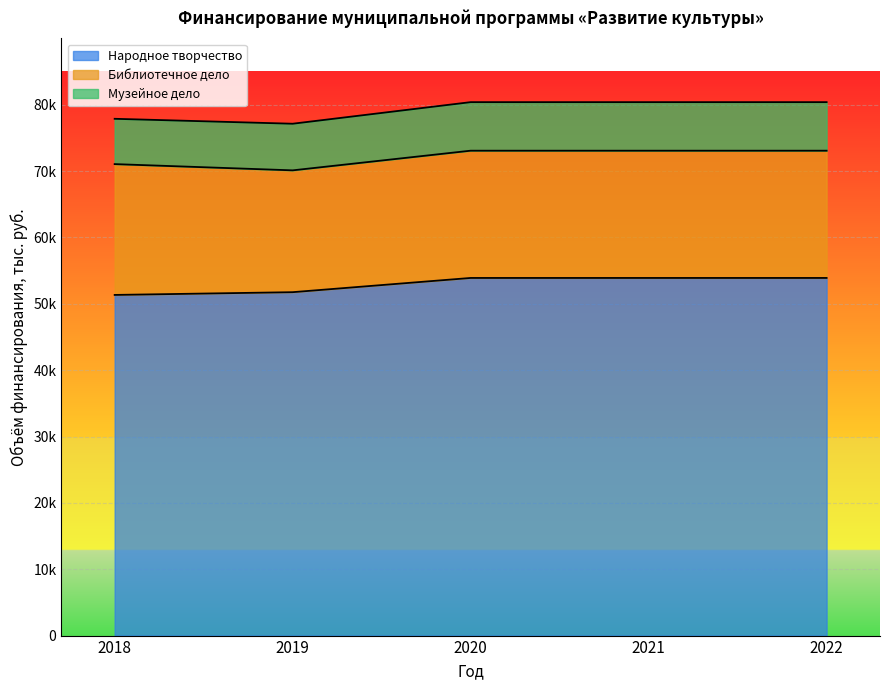

At which category does the chart reach its peak across all series?

2020